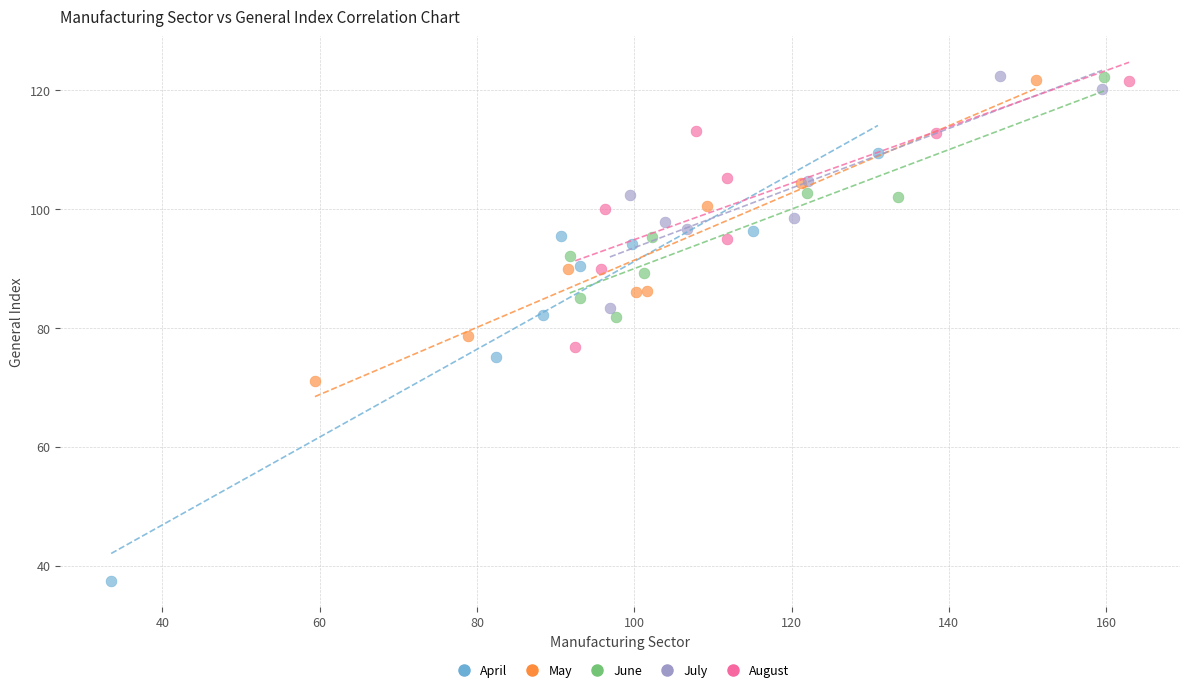

What are all the series names shown in the legend?

April, May, June, July, August